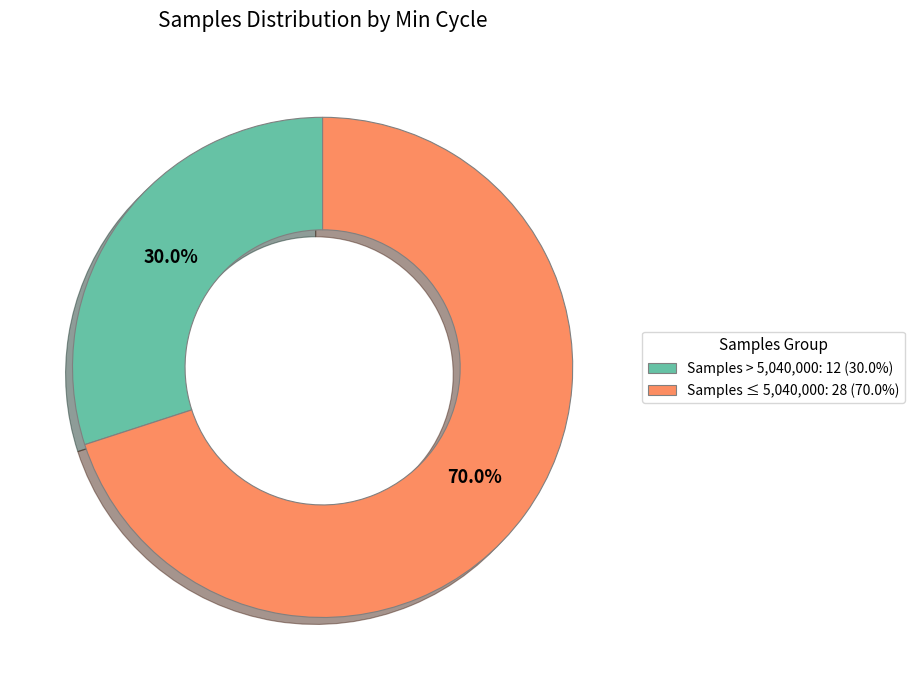

Is there any slice that represents more than half of the pie?

Yes